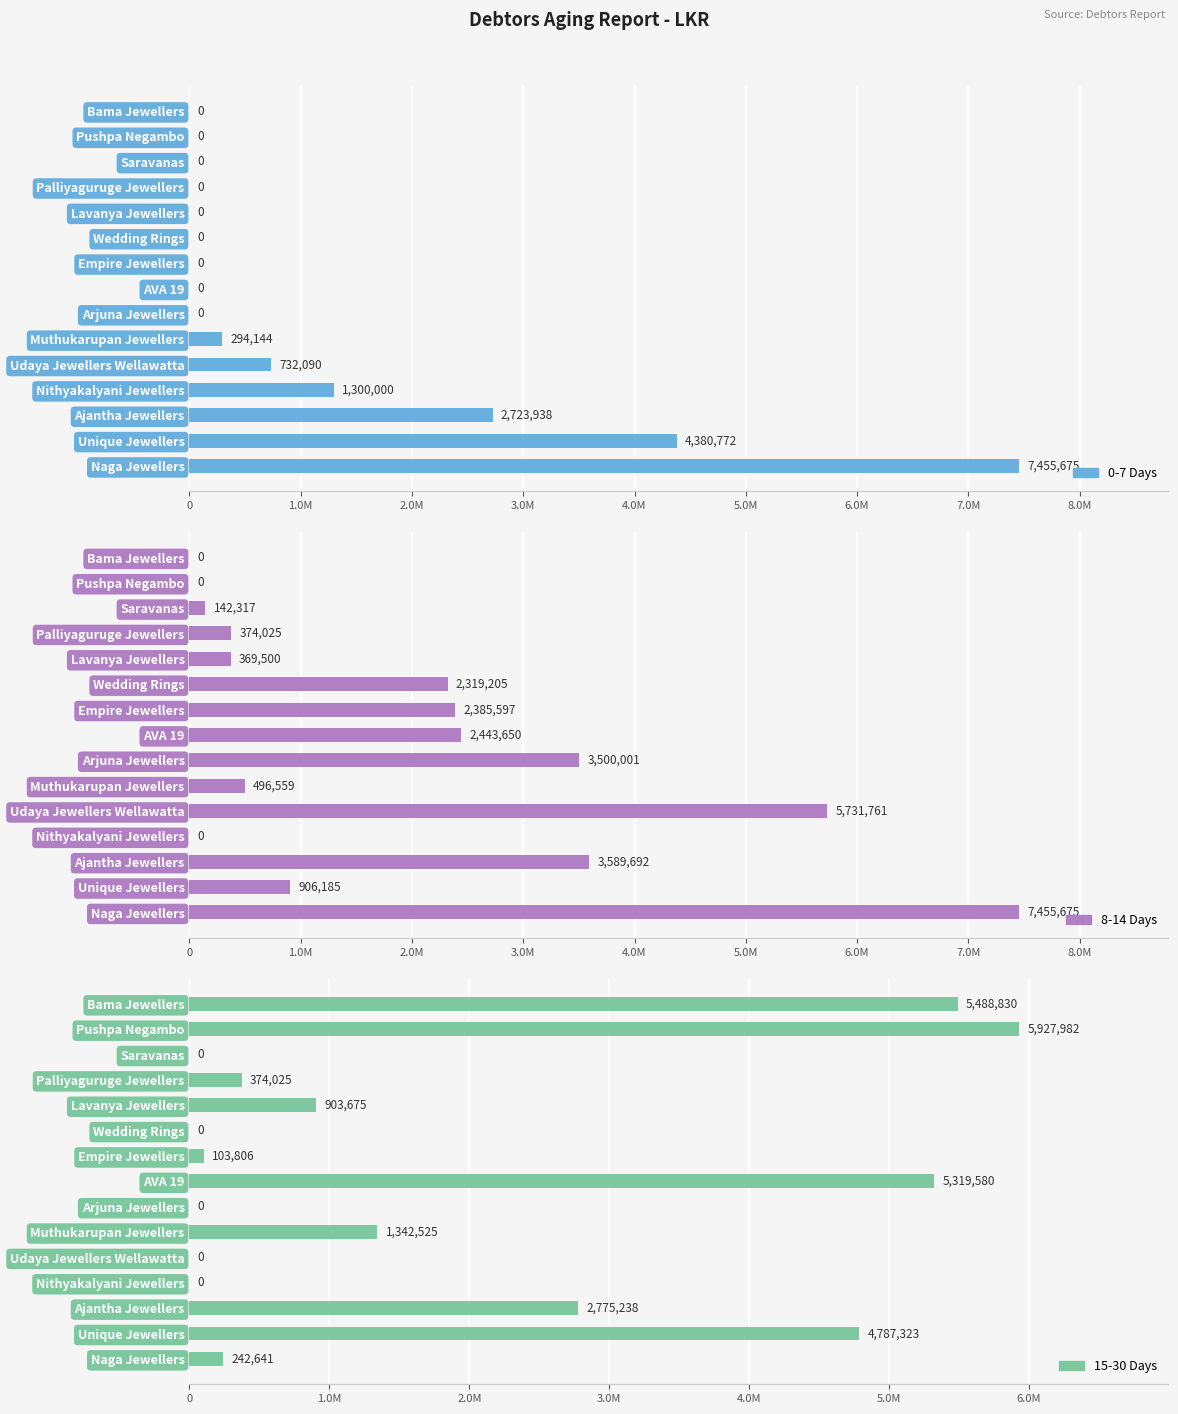

Which series has the widest spread of values?

0-7 Days